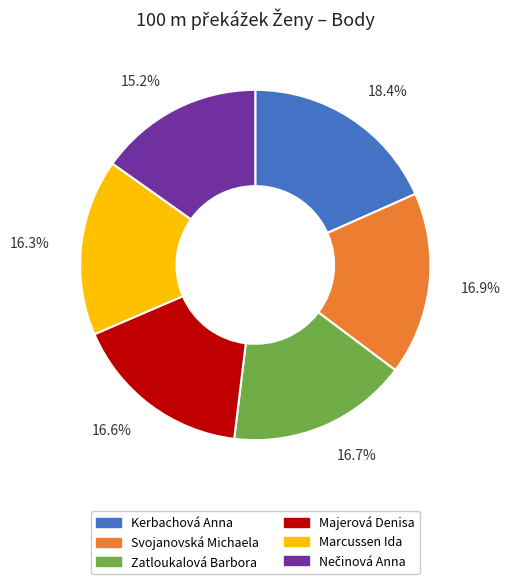

The Majerová Denisa slice represents 7% of the pie. True or false?

False